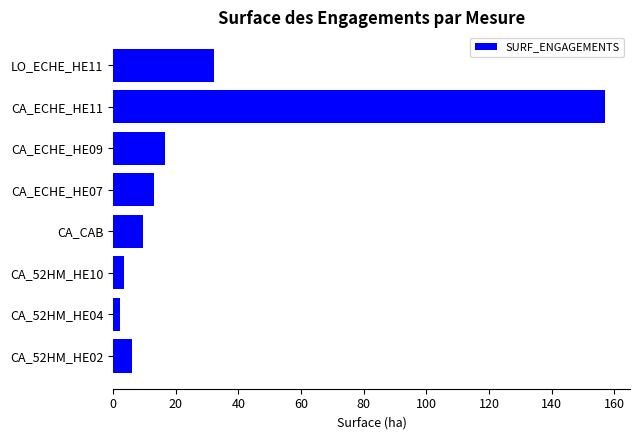

Count the number of data series in this chart.

1